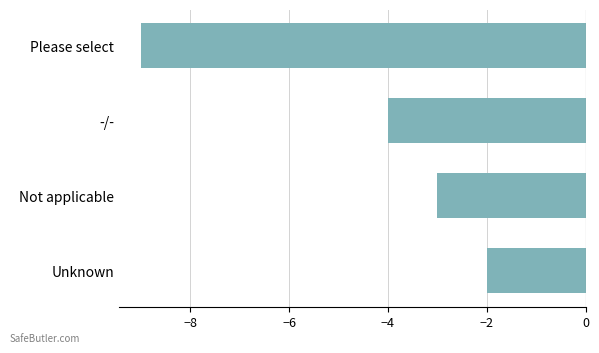

Is it true that the value at Unknown is -2?

True